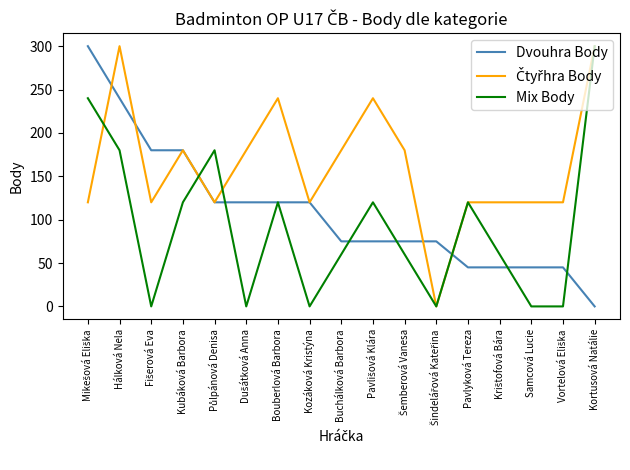

What is the total value across all series at Hálková Nela?

720